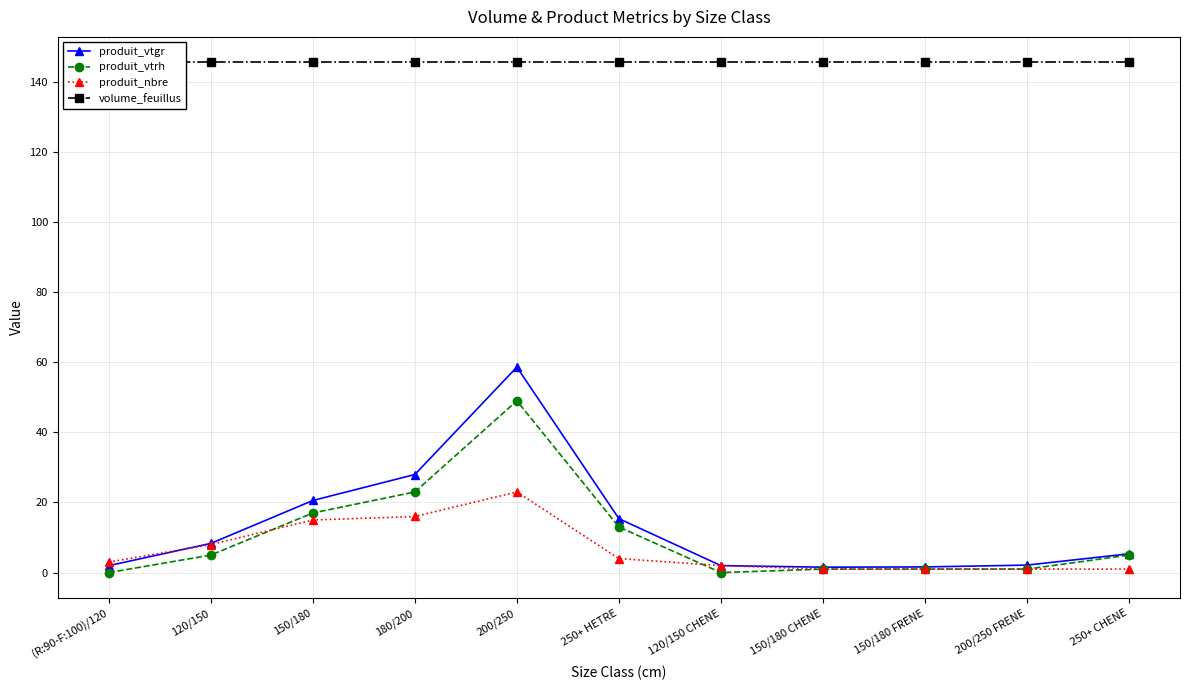

Where is the first local maximum for produit_nbre?

200/250